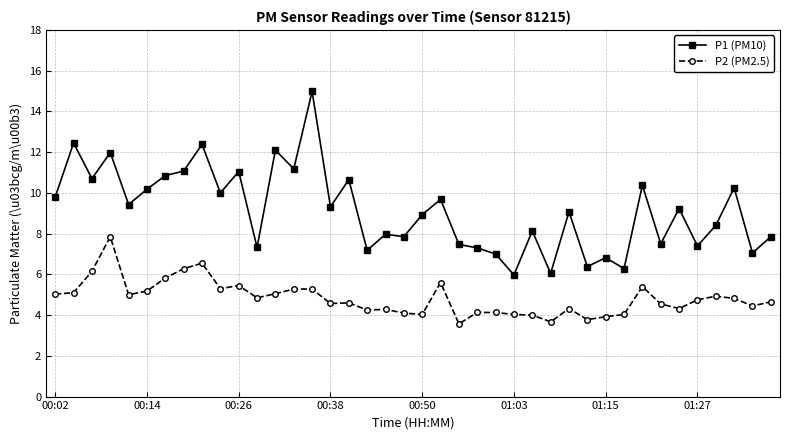

Which series has the largest total across all categories?

P1 (PM10)